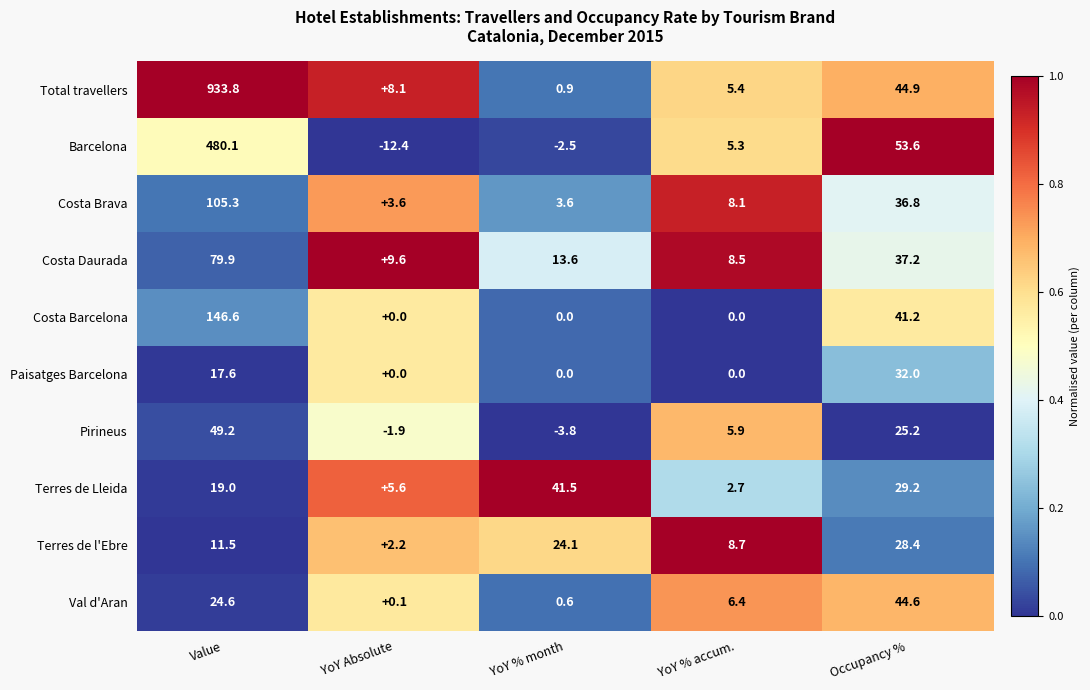

List the series in order of their peak value, highest first.

Total travellers, Barcelona, Costa Barcelona, Costa Brava, Costa Daurada, Pirineus, Val d'Aran, Terres de Lleida, Paisatges Barcelona, Terres de l'Ebre